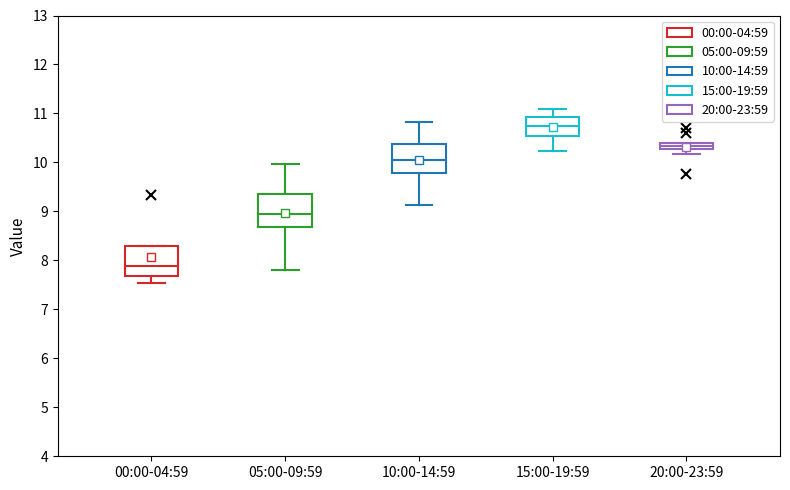

Where is the lower edge of the box for 20:00-23:59 on the y-axis? The values are not printed on the chart, so give them approximately, as read against the axis.

10.3